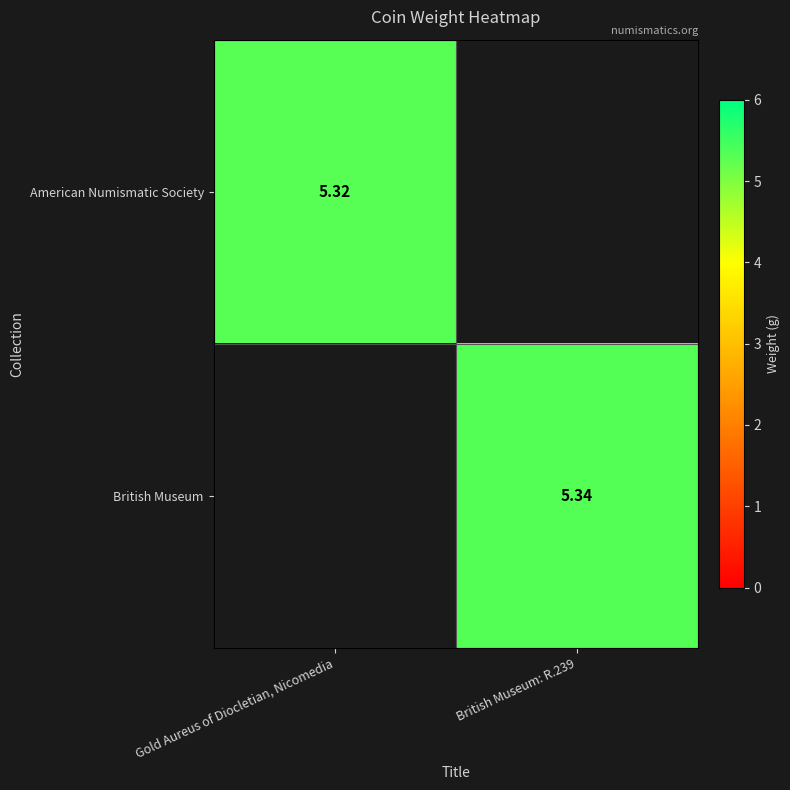

The value of American Numismatic Society at Gold Aureus of Diocletian, Nicomedia is 5.3. True or false?

True